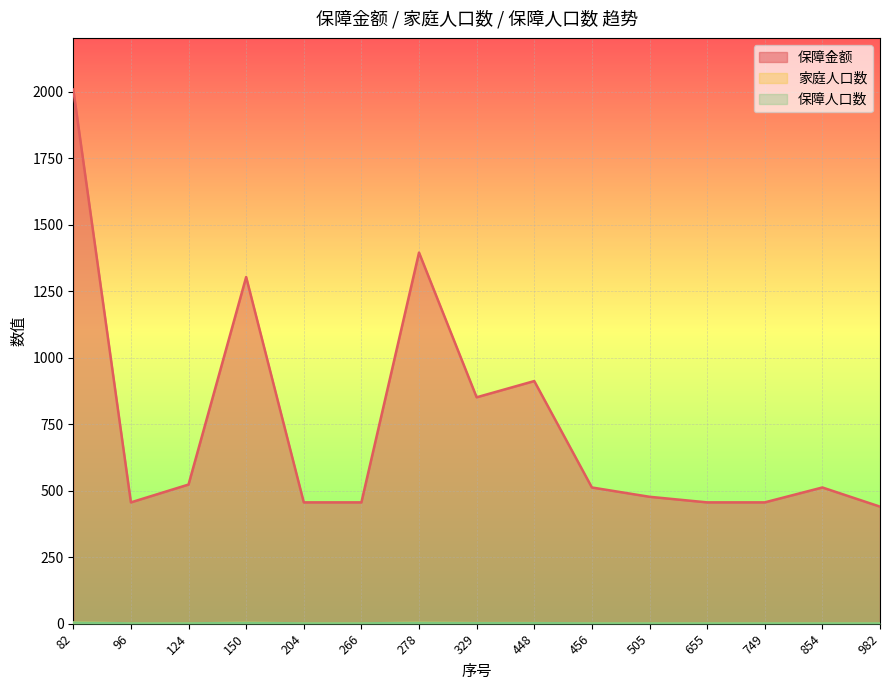

Which series changed the most between 82 and 266?

保障金额